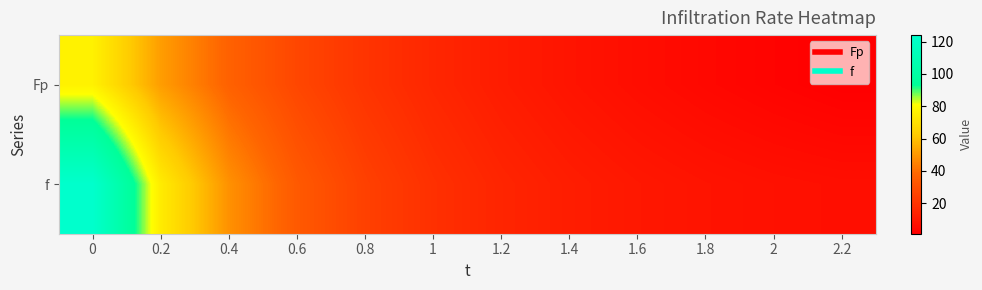

What is the spread (max minus min) of values at 0.2?

22.8